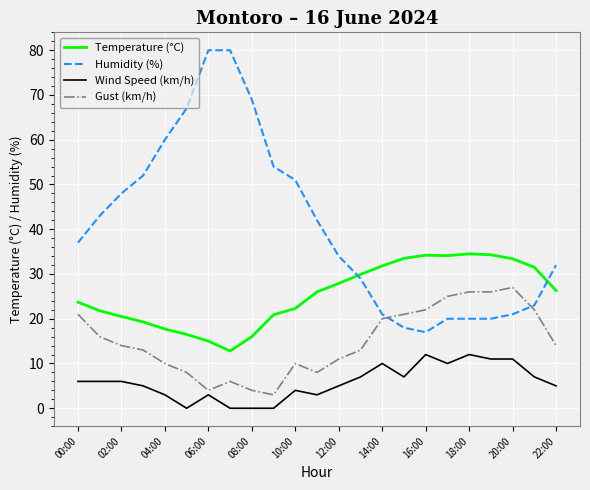

Which series has the widest spread of values?

Humidity (%)